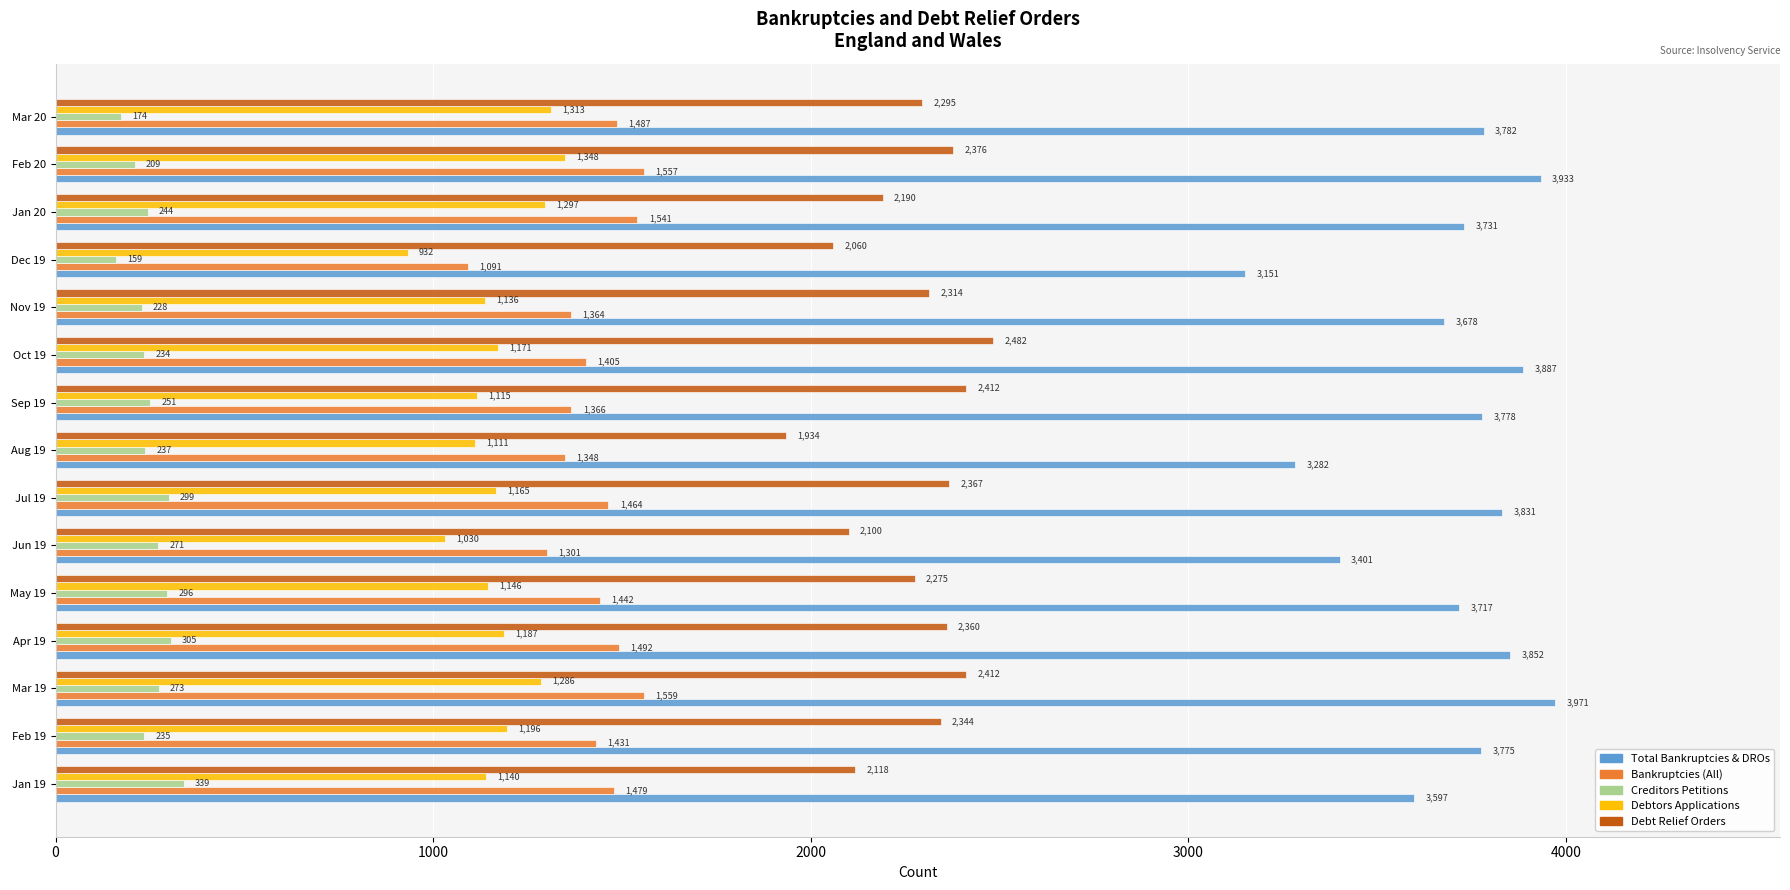

Which series has the largest total across all categories?

Total Bankruptcies & DROs